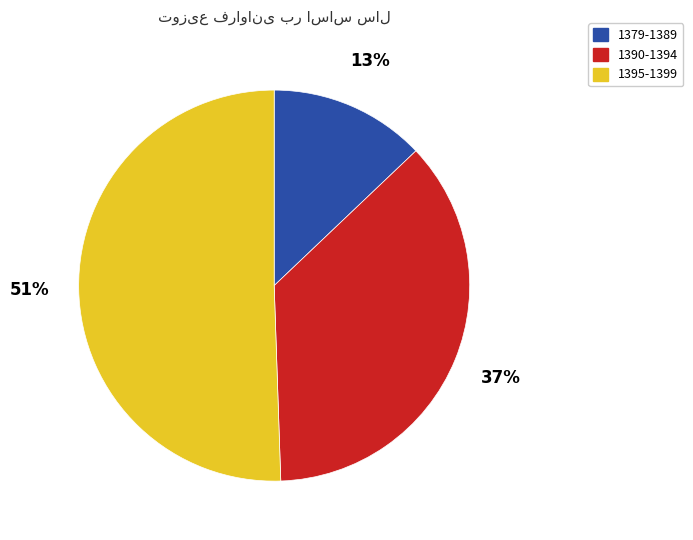

Combined, do 1395-1399 and 1390-1394 account for over 50%?

Yes